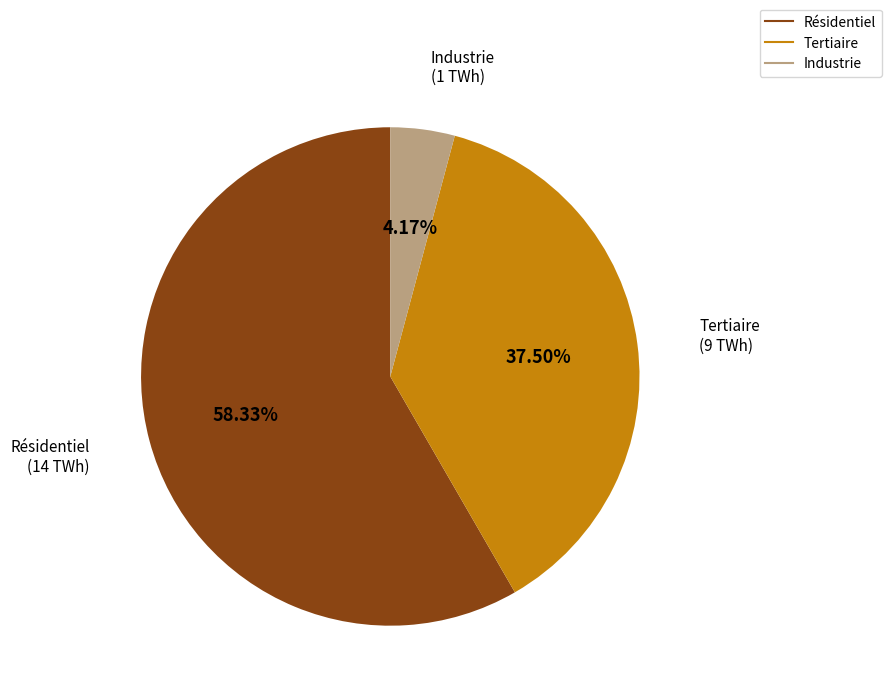

Combined, what portion of the pie is Industrie and Résidentiel?

62.5%